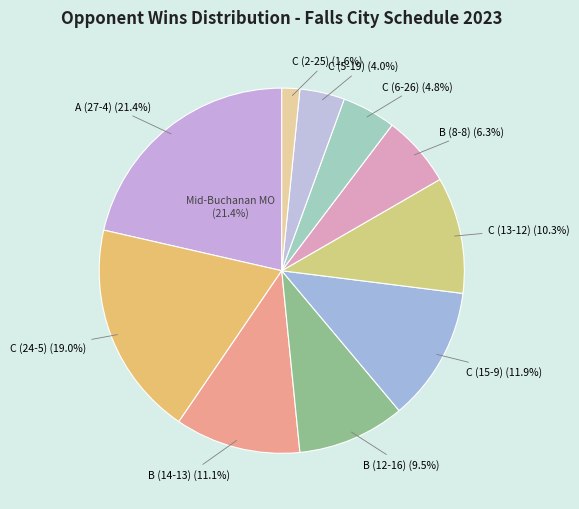

Count the number of slices in the pie.

10